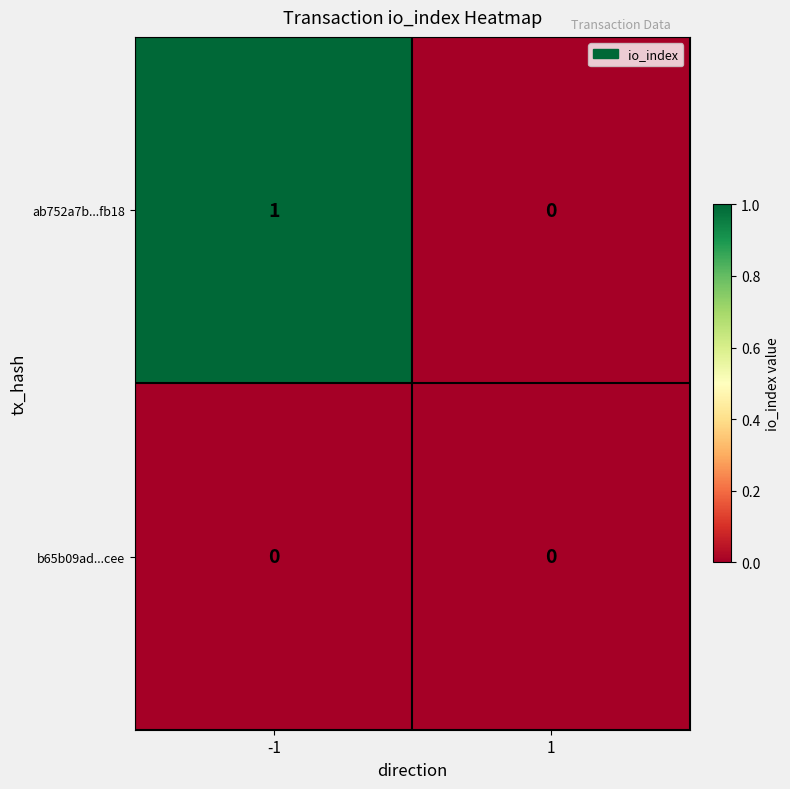

True or false: b65b09ad...cee has a value of 0 at 1.

True